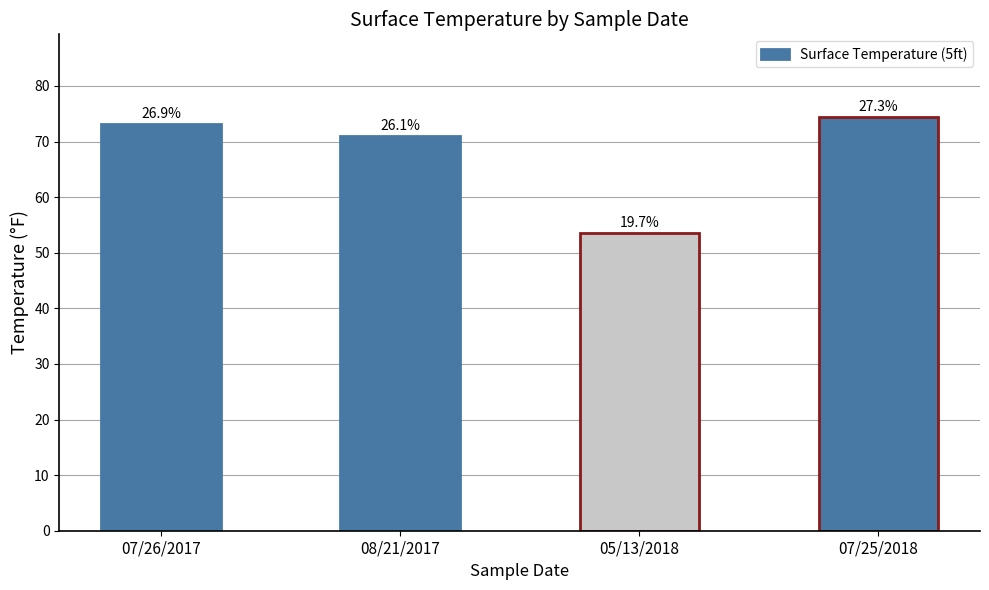

Rank the categories by value from highest to lowest.

07/25/2018, 07/26/2017, 08/21/2017, 05/13/2018